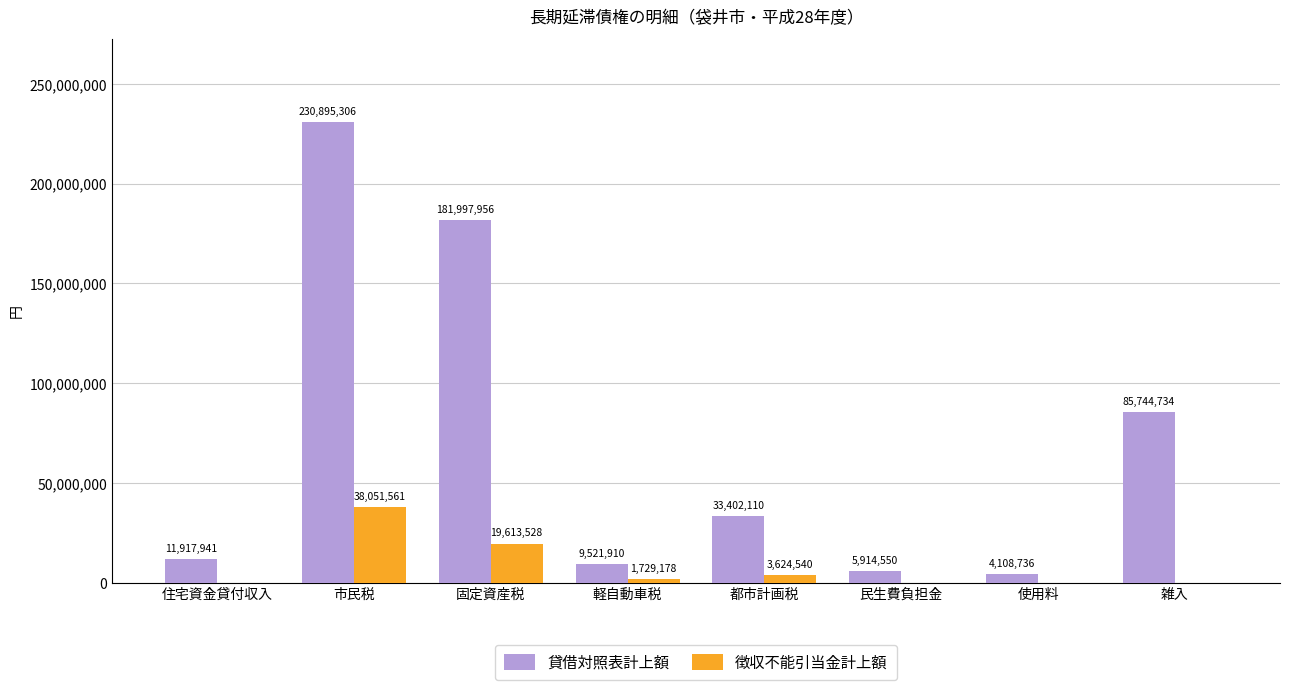

Reading left to right, what are all the values shown in this chart?

貸借対照表計上額: 住宅資金貸付収入=11917941	市民税=230895306	固定資産税=181997956	軽自動車税=9521910	都市計画税=33402110	民生費負担金=5914550	使用料=4108736	雑入=85744734
徴収不能引当金計上額: 住宅資金貸付収入=0	市民税=38051561	固定資産税=19613528	軽自動車税=1729178	都市計画税=3624540	民生費負担金=0	使用料=0	雑入=0